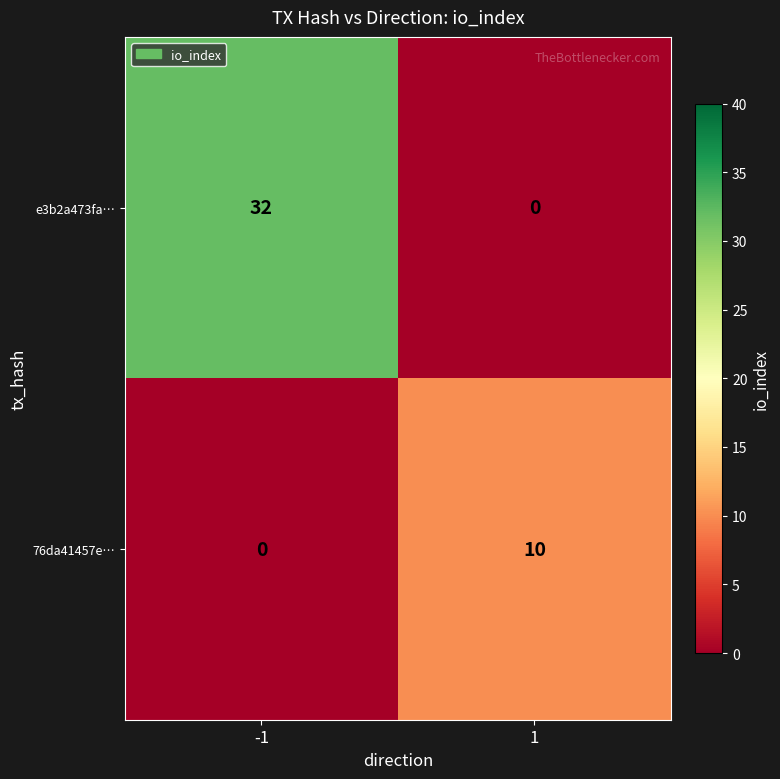

List the labels in order of 76da41457e… value, largest first.

1, -1